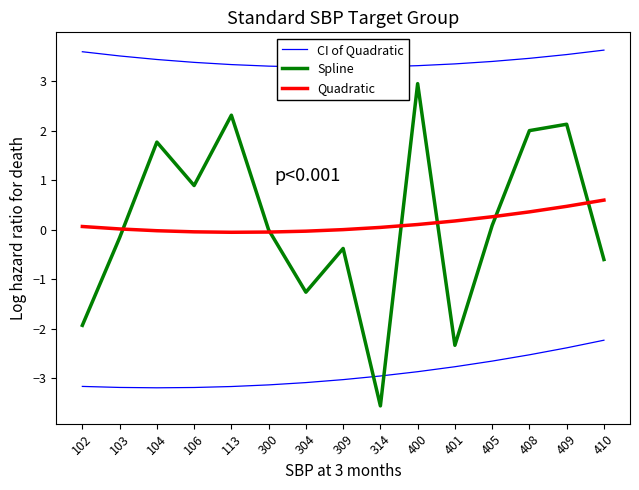

What is the difference between the highest and lowest values at 410?

4.2